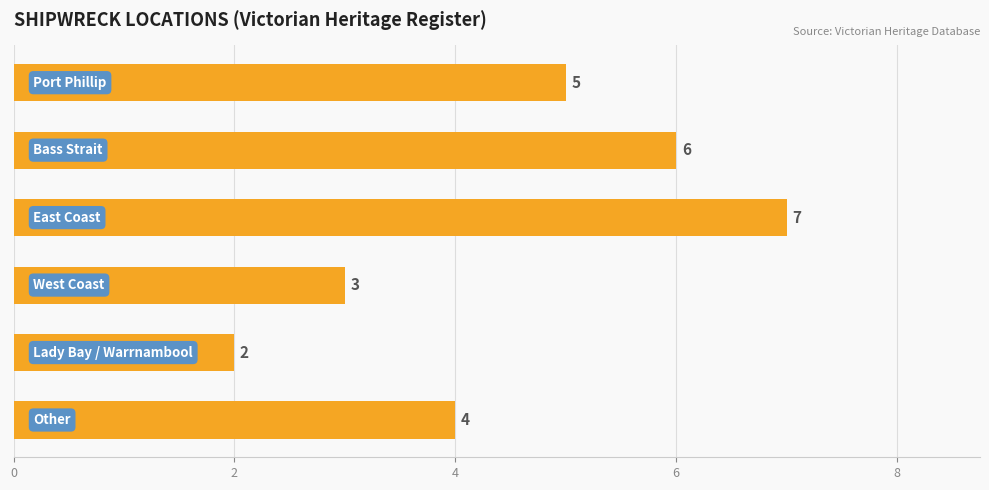

What is the value of the 3rd bar from the top?

7